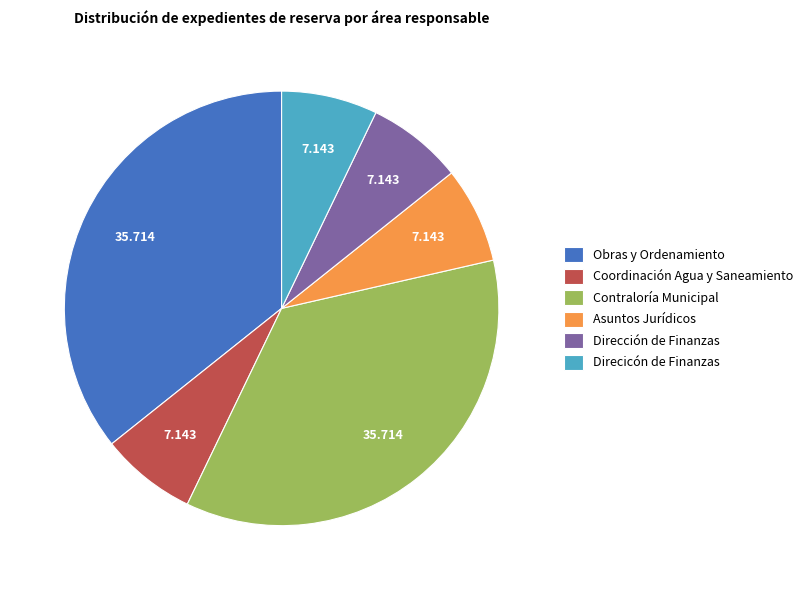

Which has a higher value, Dirección de Finanzas or Contraloría Municipal?

Contraloría Municipal